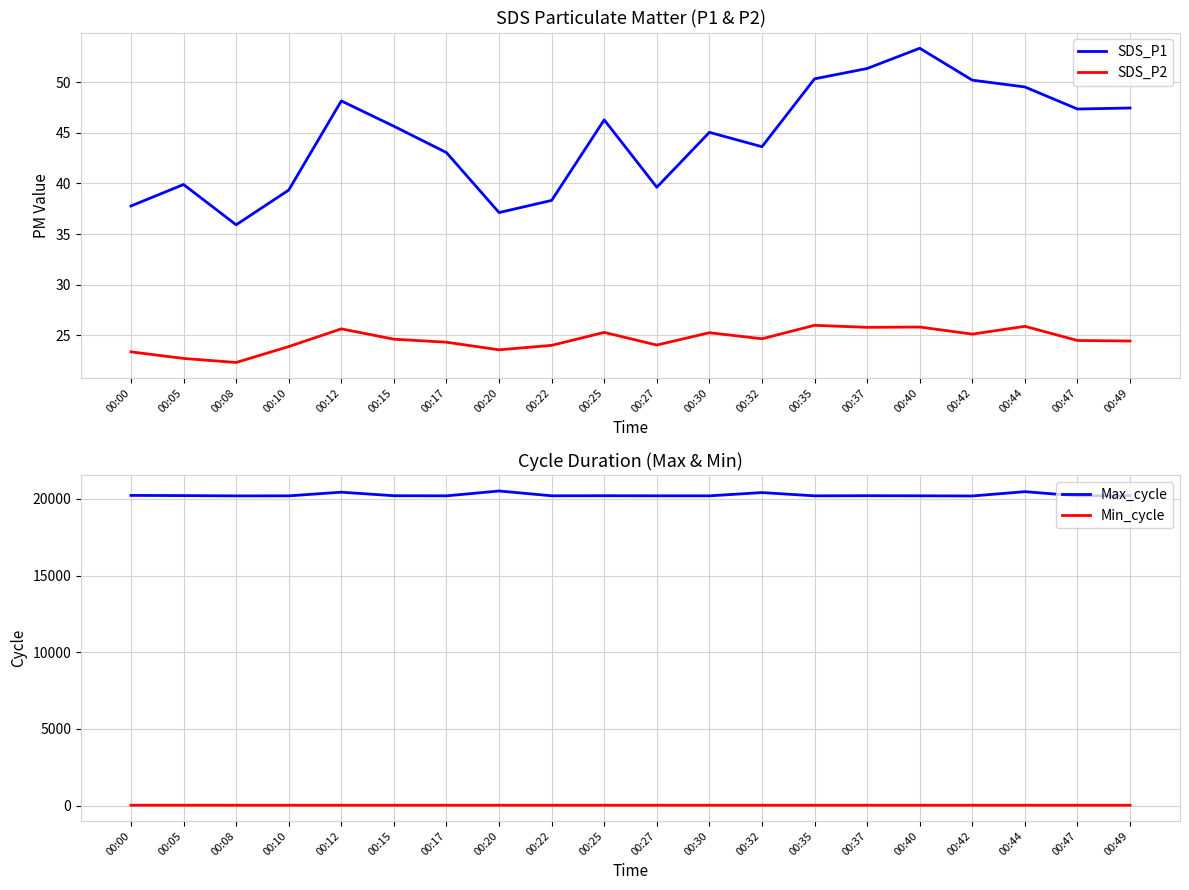

How many data points in SDS_P2 are above 24?

15